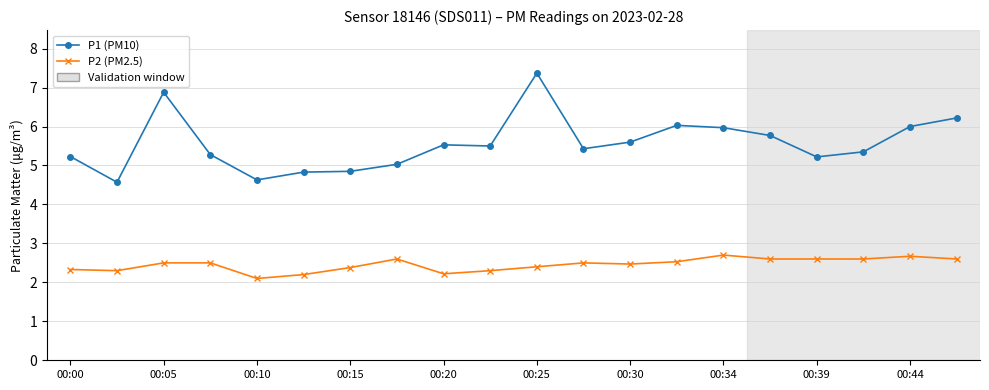

True or false: P2 (PM2.5) has more than 1 points higher than both neighbors.

True